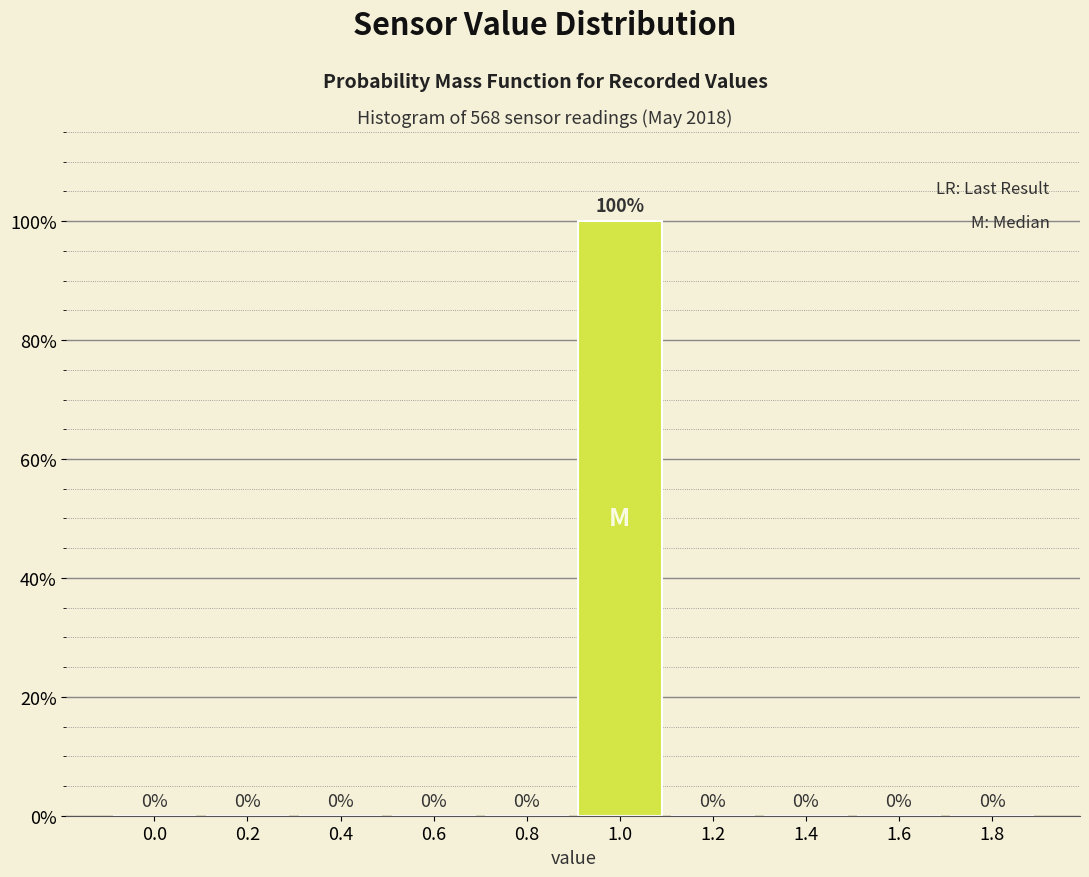

Reading left to right, transcribe all the data shown in this chart.

0.0=0	0.2=0	0.4=0	0.6=0	0.8=0	1.0=100	1.2=0	1.4=0	1.6=0	1.8=0